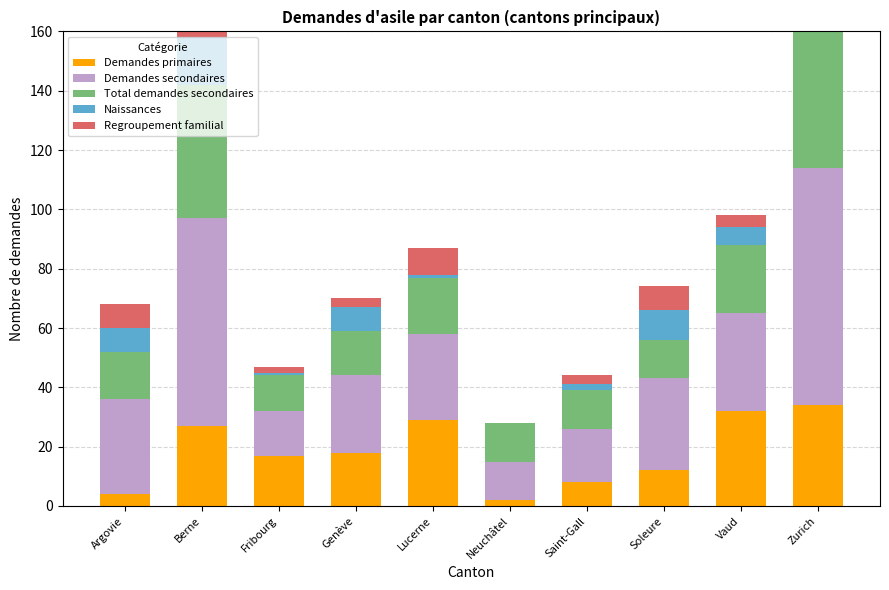

What is the total value across all series at Lucerne?

87